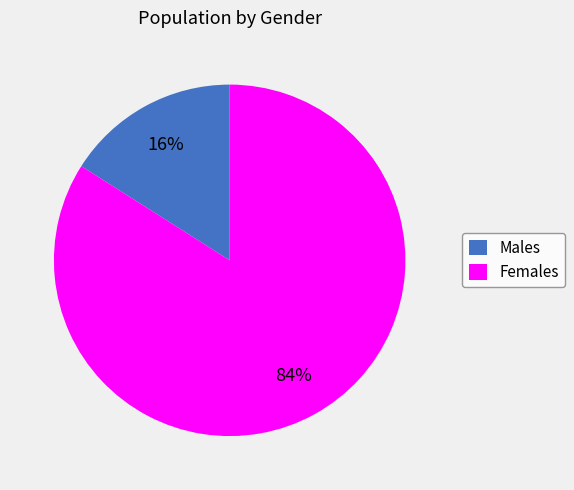

What is the majority slice?

Females